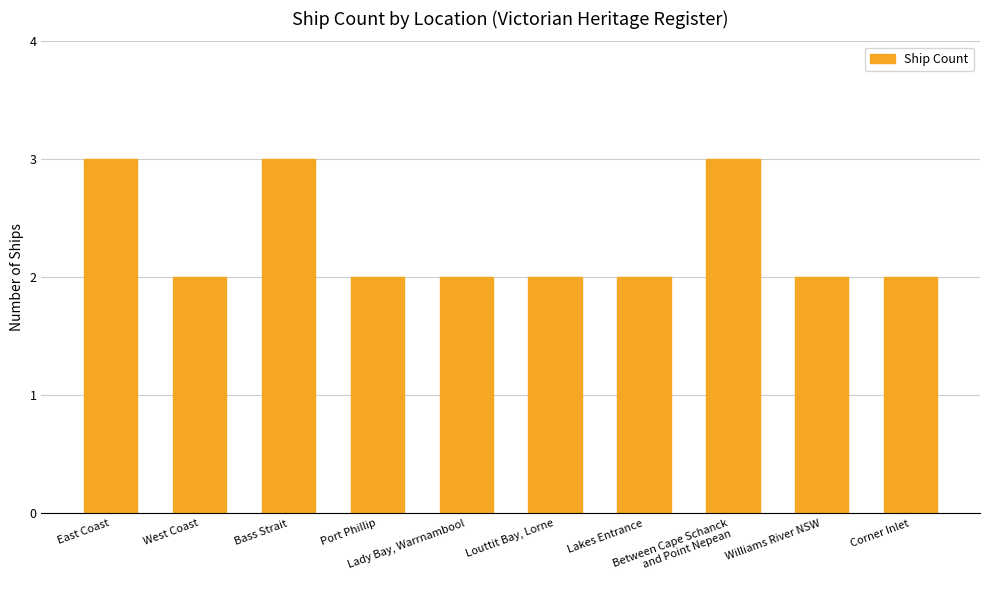

What position from the left is Between Cape Schanck
and Point Nepean?

8